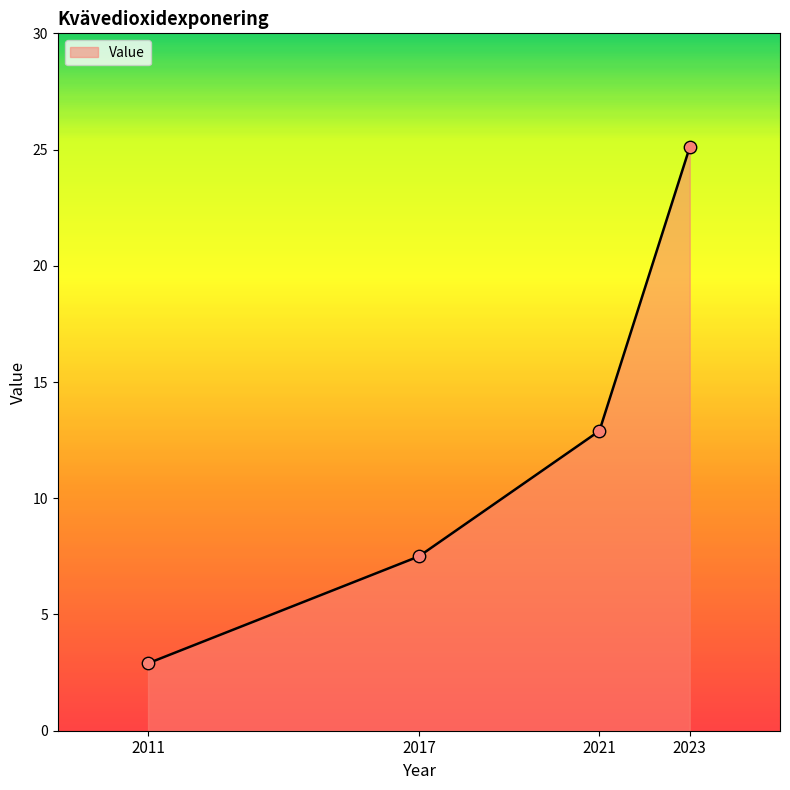

What is the change in value from 2021 to 2023?

+12.2